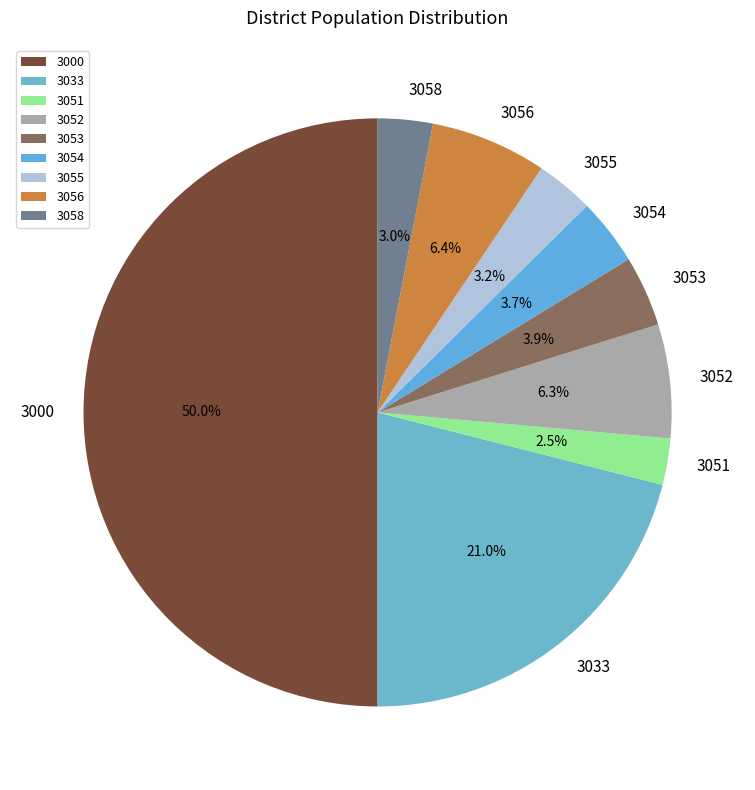

Does 3054 account for over 50% of the chart?

No